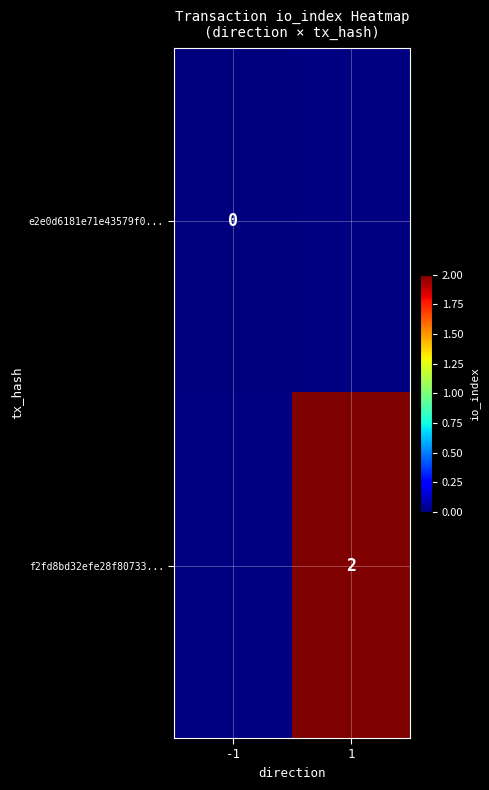

The f2fd8bd32efe28f80733... series shows 1 at 1. True or false?

False